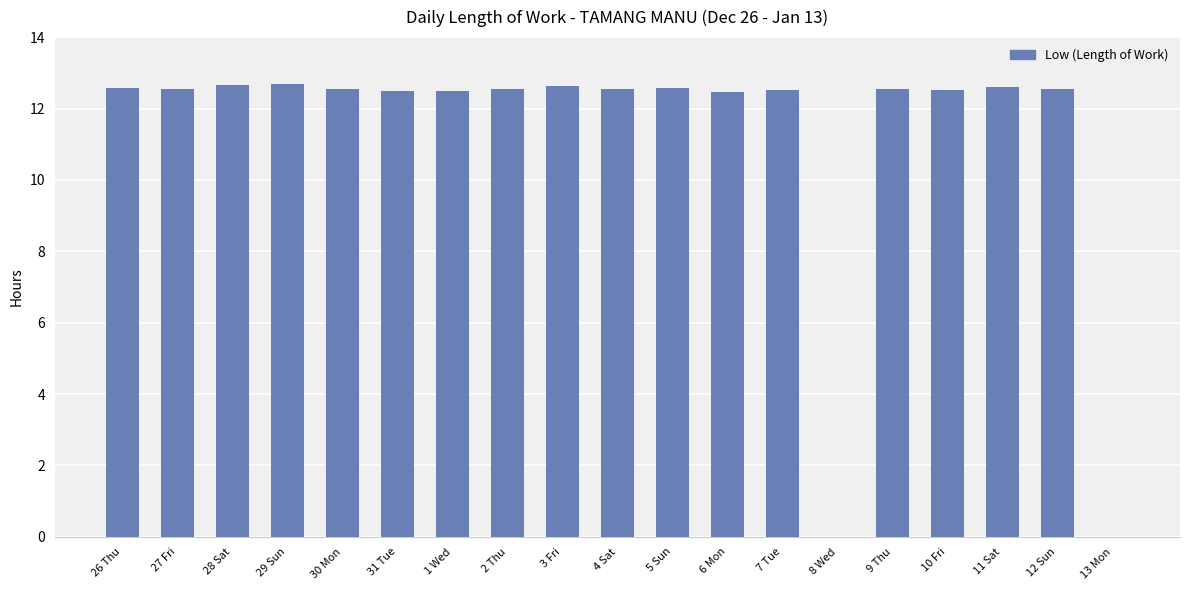

Are the bars horizontal?

No